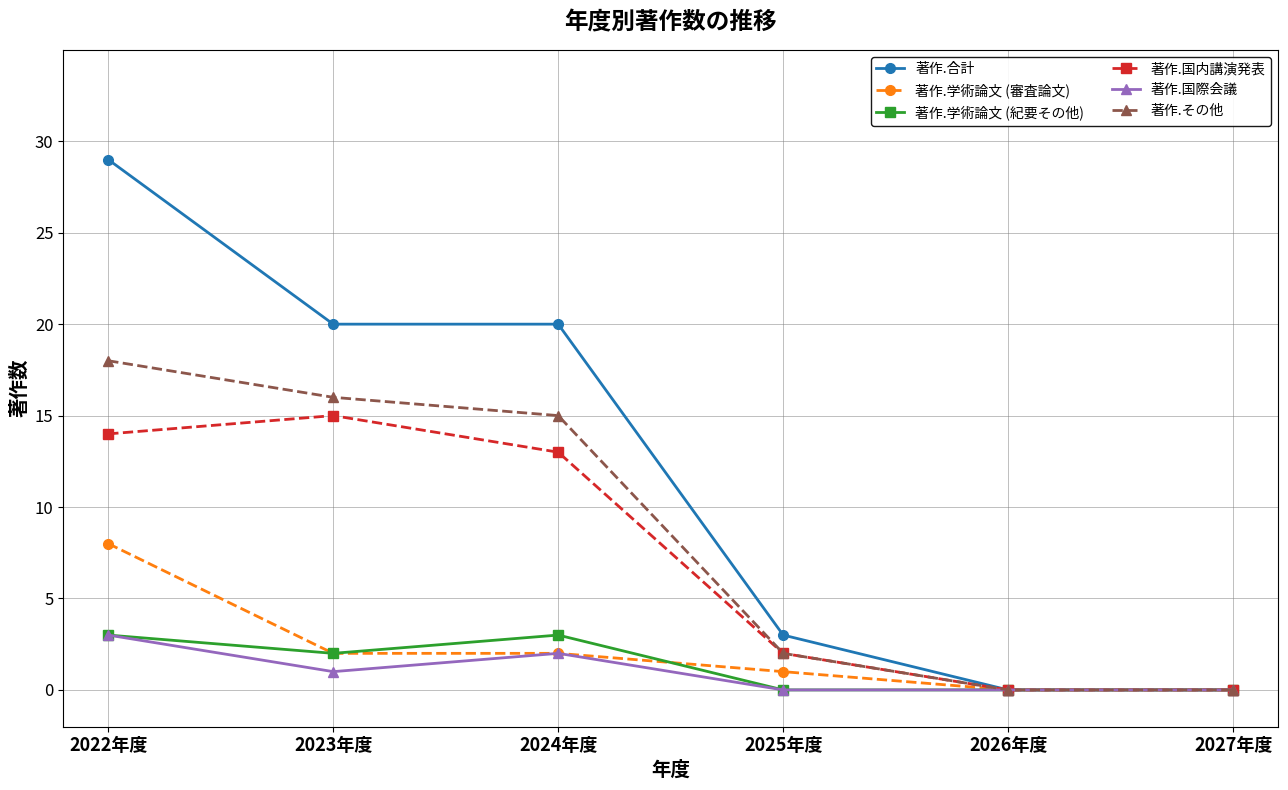

The value of 著作.国内講演発表 at 2025年度 is 2. True or false?

True